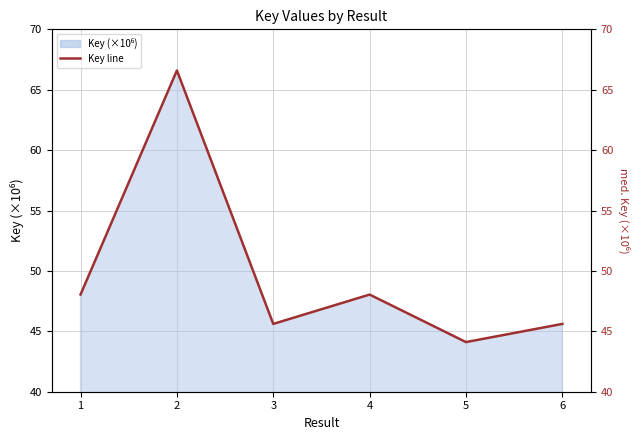

What is the difference between the maximum and minimum values?

22.5